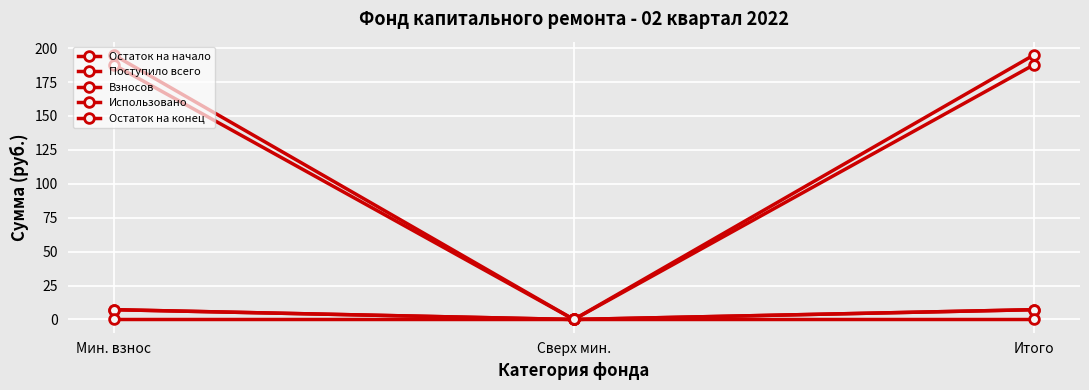

Is this an area chart (filled region under the line)?

No